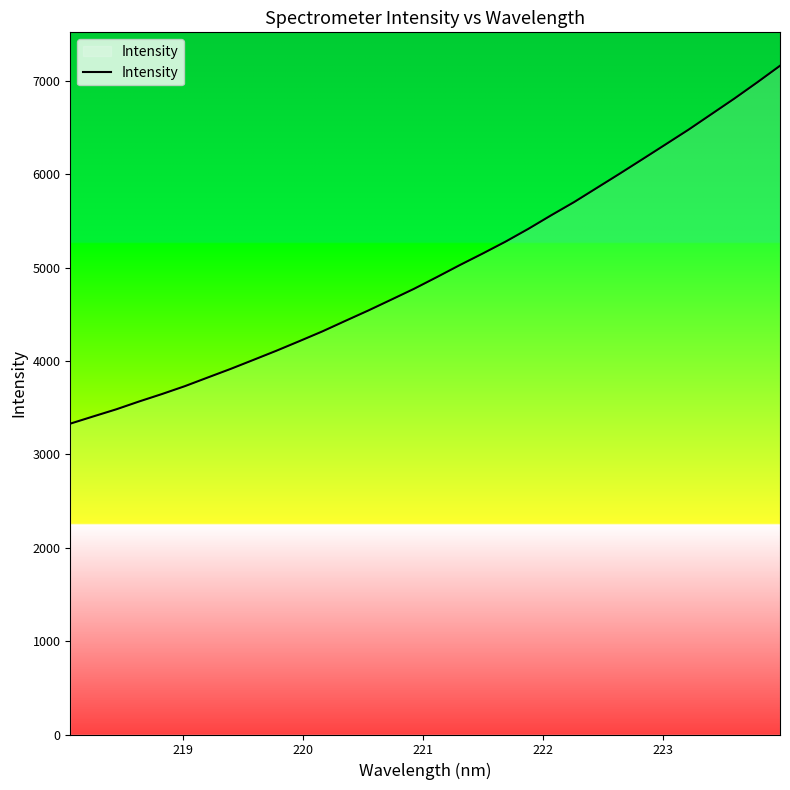

What is the maximum value shown in the chart?

7163.8